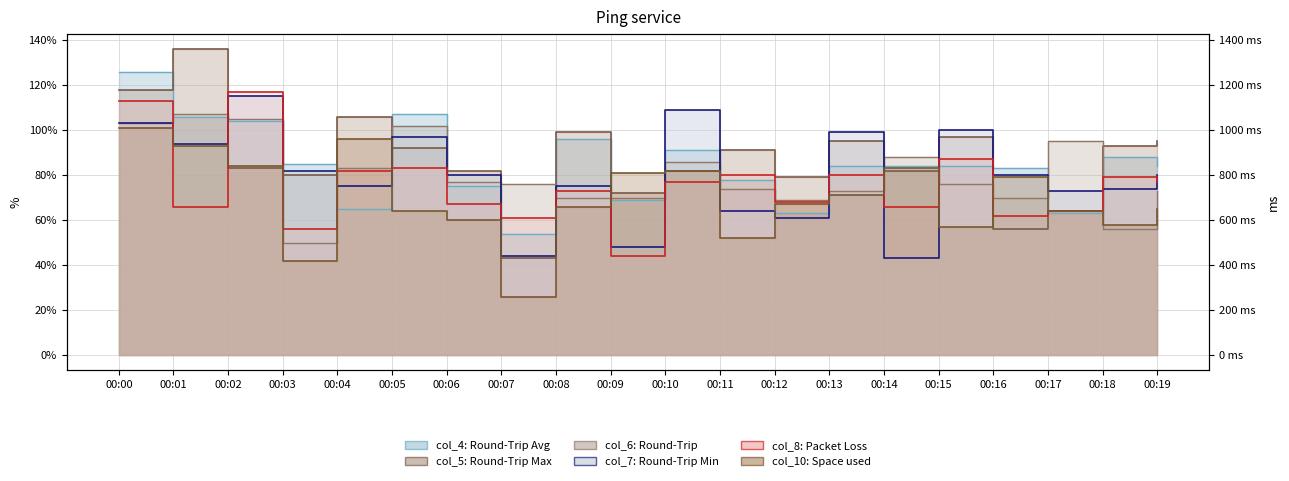

At which label does col_8 reach its peak?

00:02